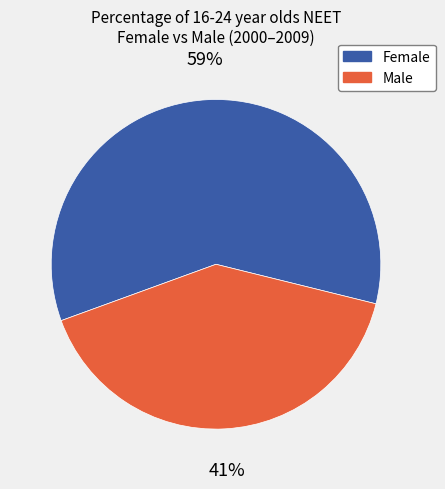

Is there a majority slice in this chart?

Yes